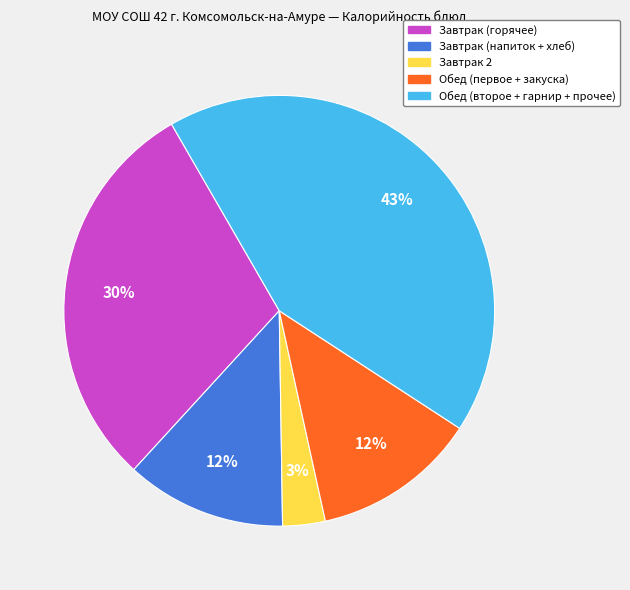

Does any single category account for the majority?

No